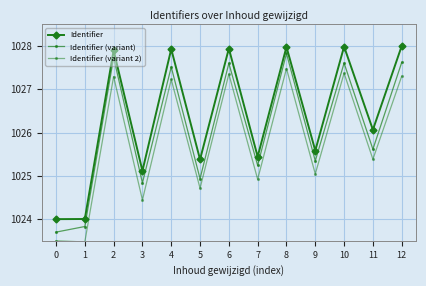

How many data points in Identifier (variant) are less than 1025?

4